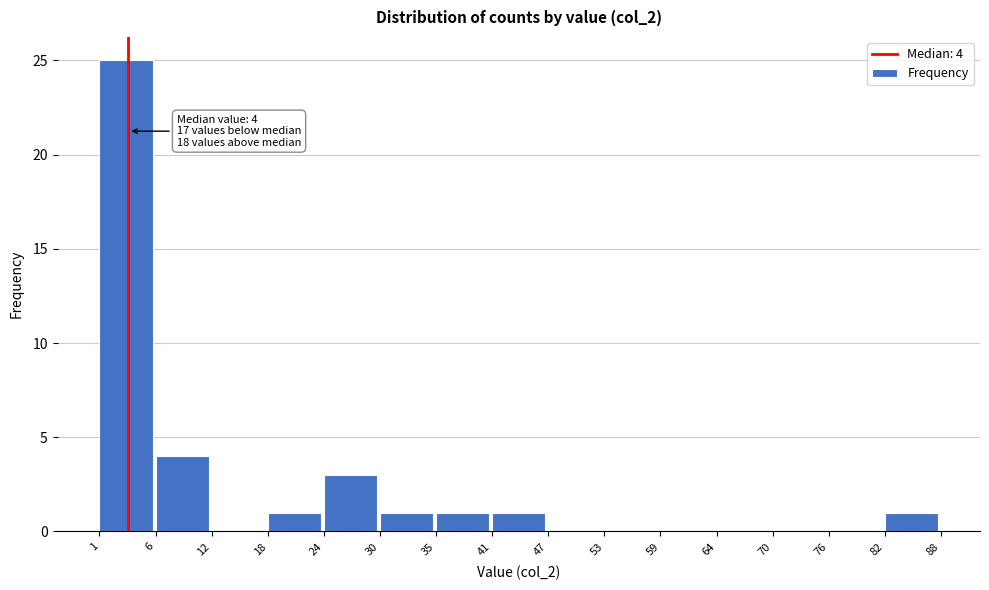

Over which range of the x-axis is the bar tallest?

1 to 6